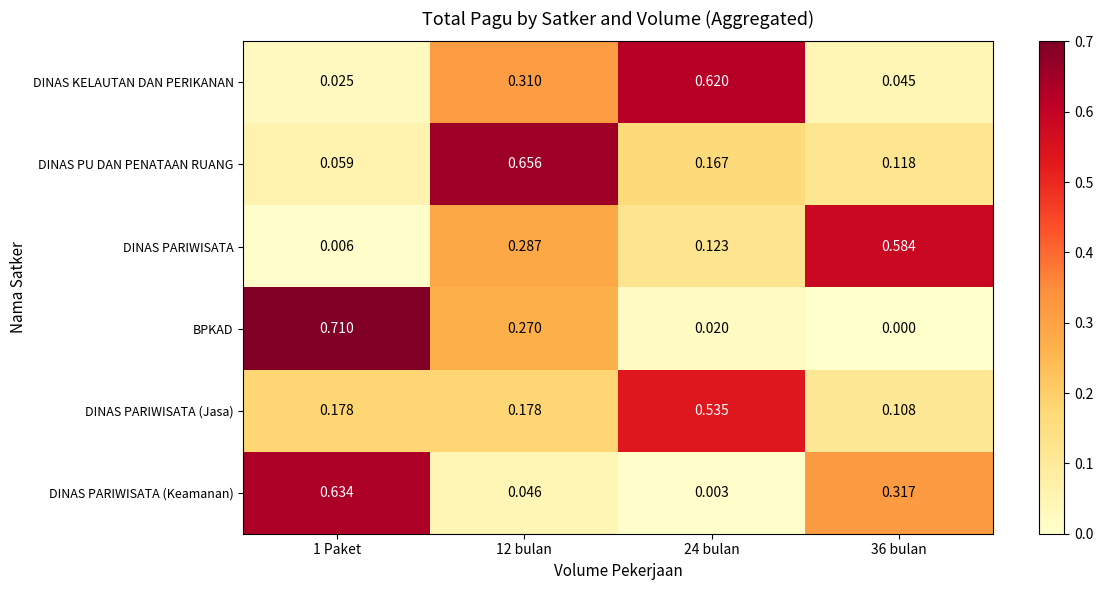

Between 1 Paket and 36 bulan, which series saw the biggest shift?

BPKAD